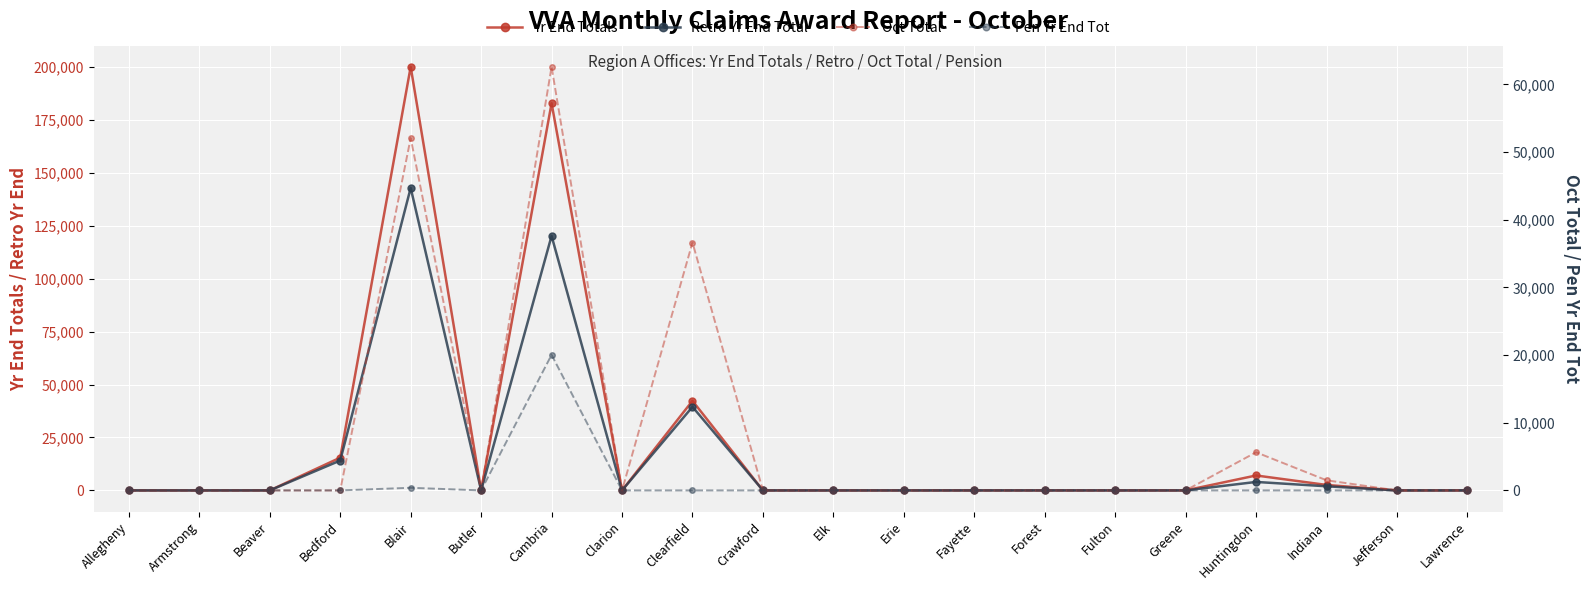

At which label does Pen Yr End Tot reach its peak?

Cambria